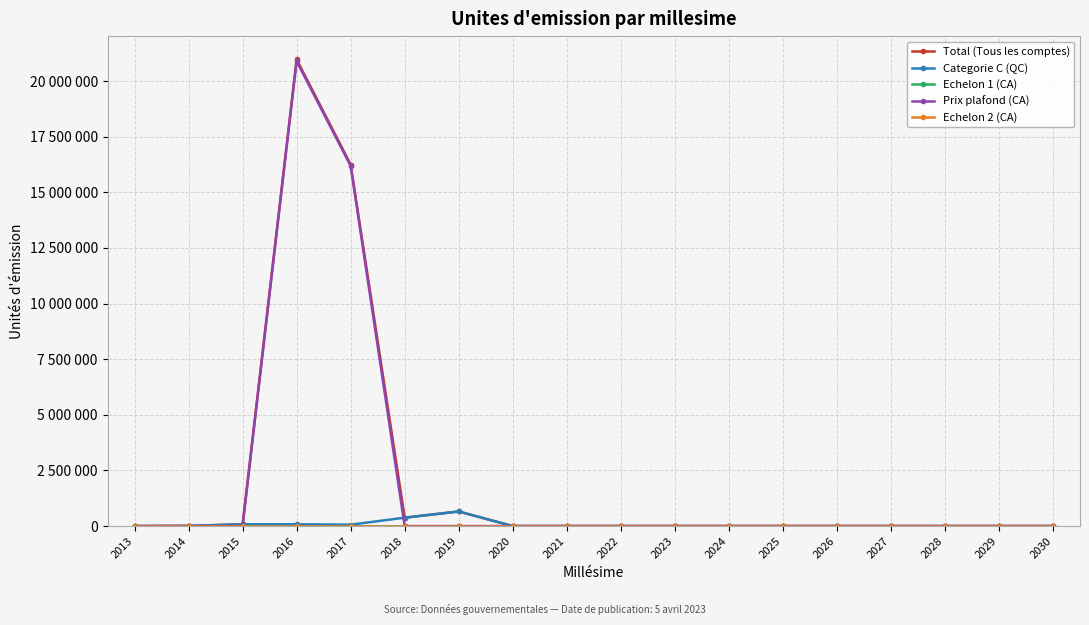

In Total (Tous les comptes), how many points are lower than both neighbors (excluding endpoints)?

1